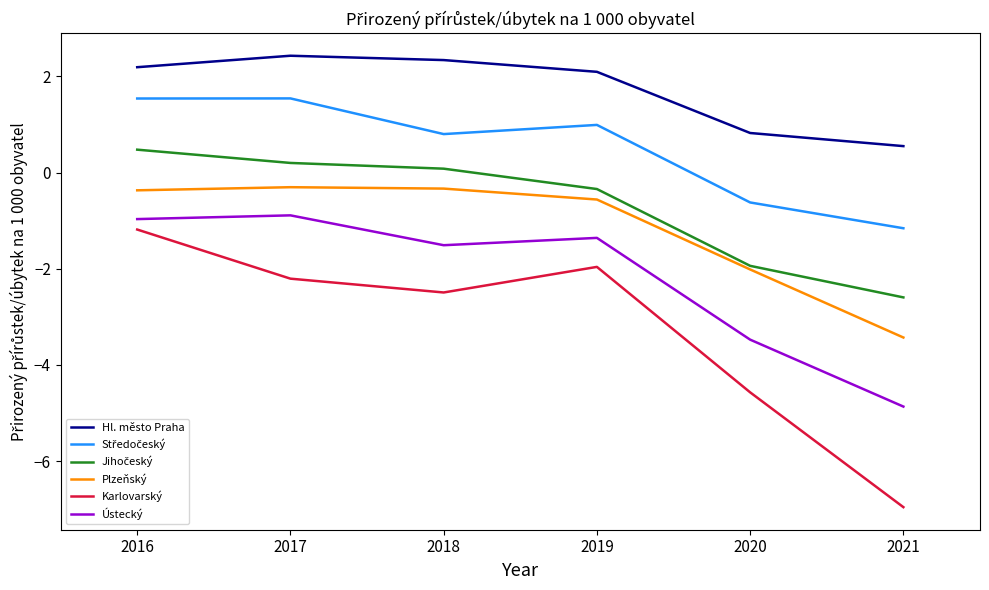

Is it true that Plzeňský equals -0.4 at 2016?

True